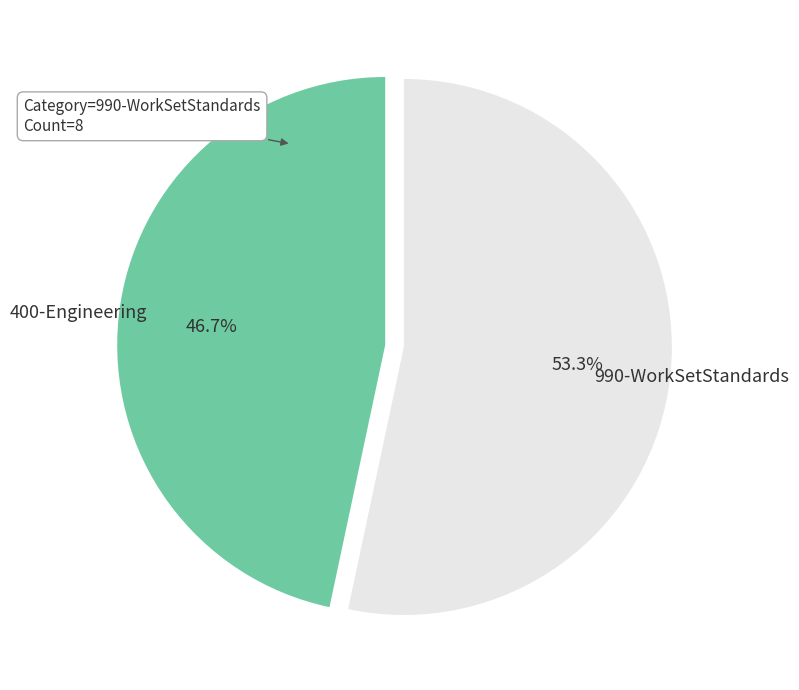

Is there a majority slice in this chart?

Yes